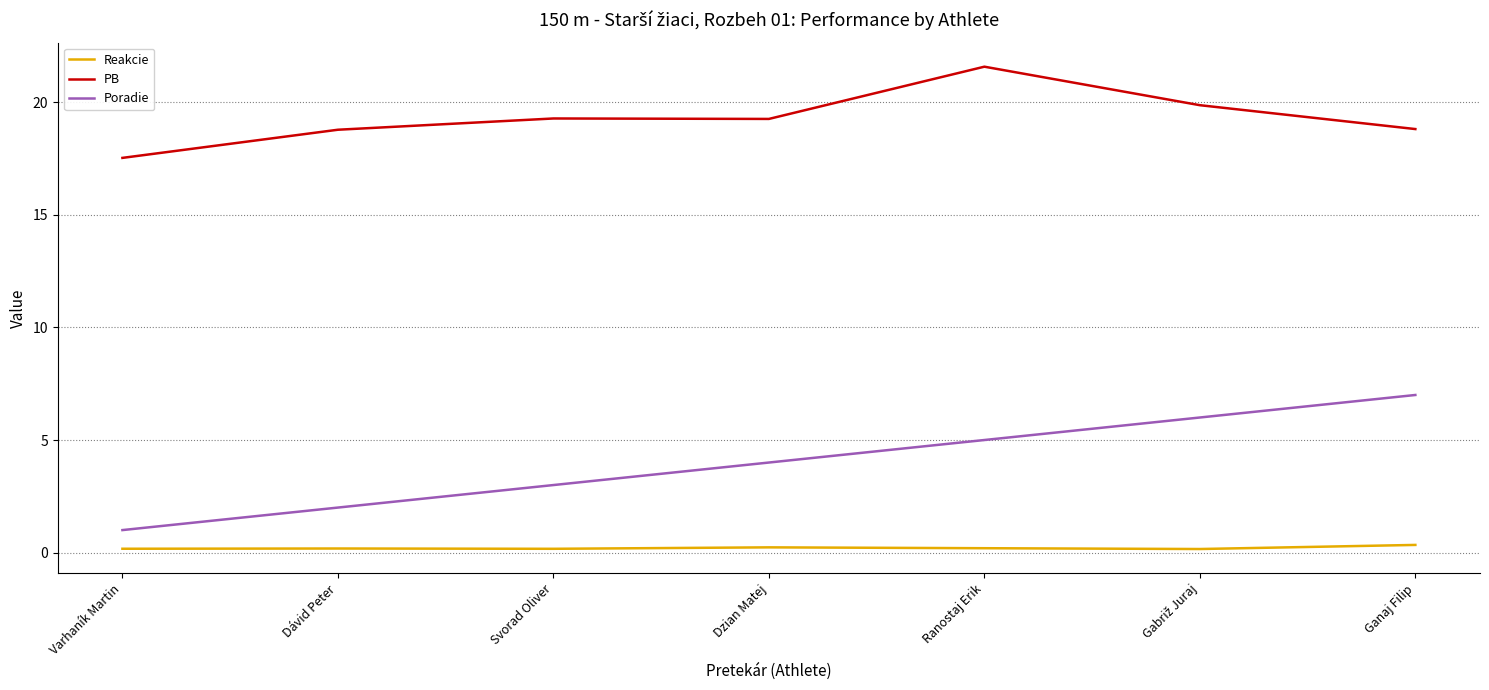

Does the chart display data point markers on the line(s)?

No